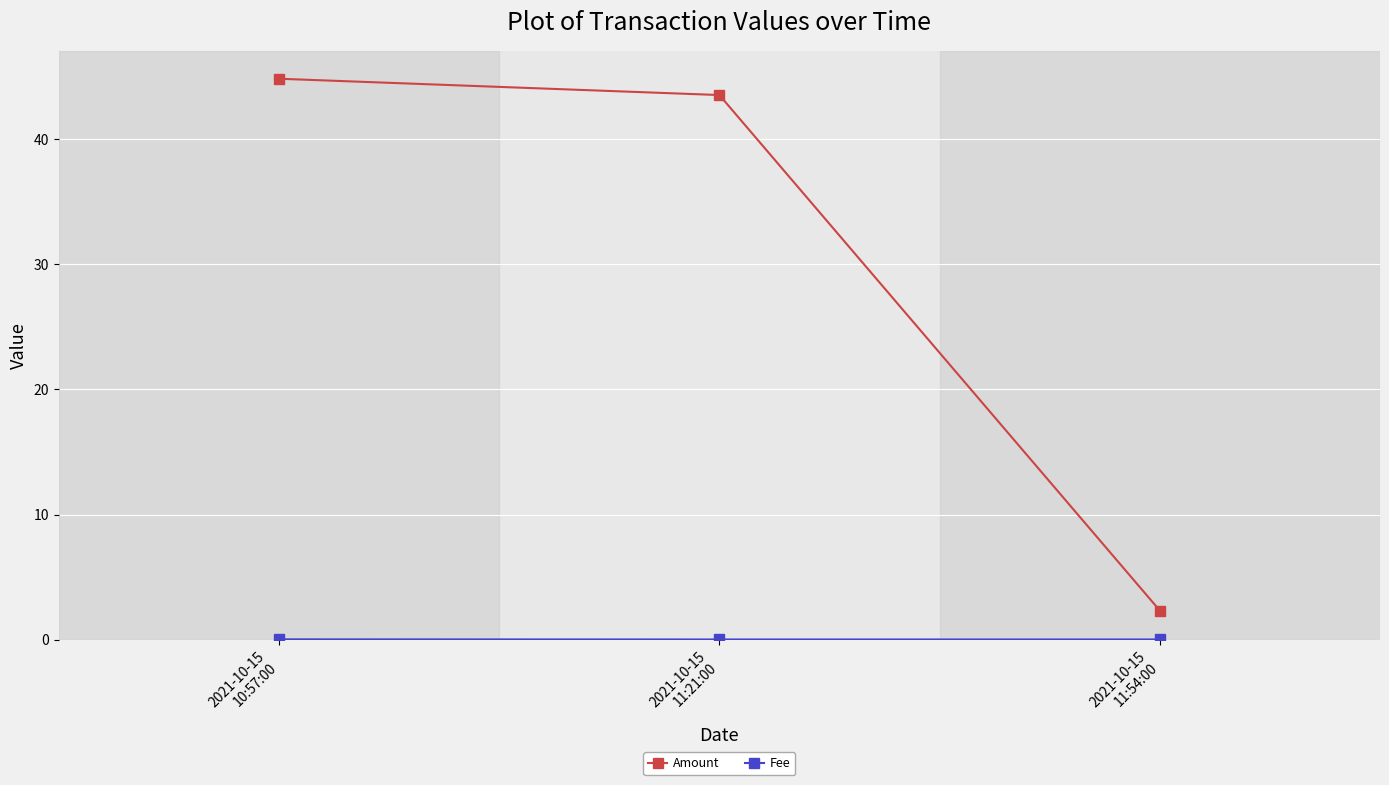

Where does the Amount series first go above 43?

2021-10-15
10:57:00